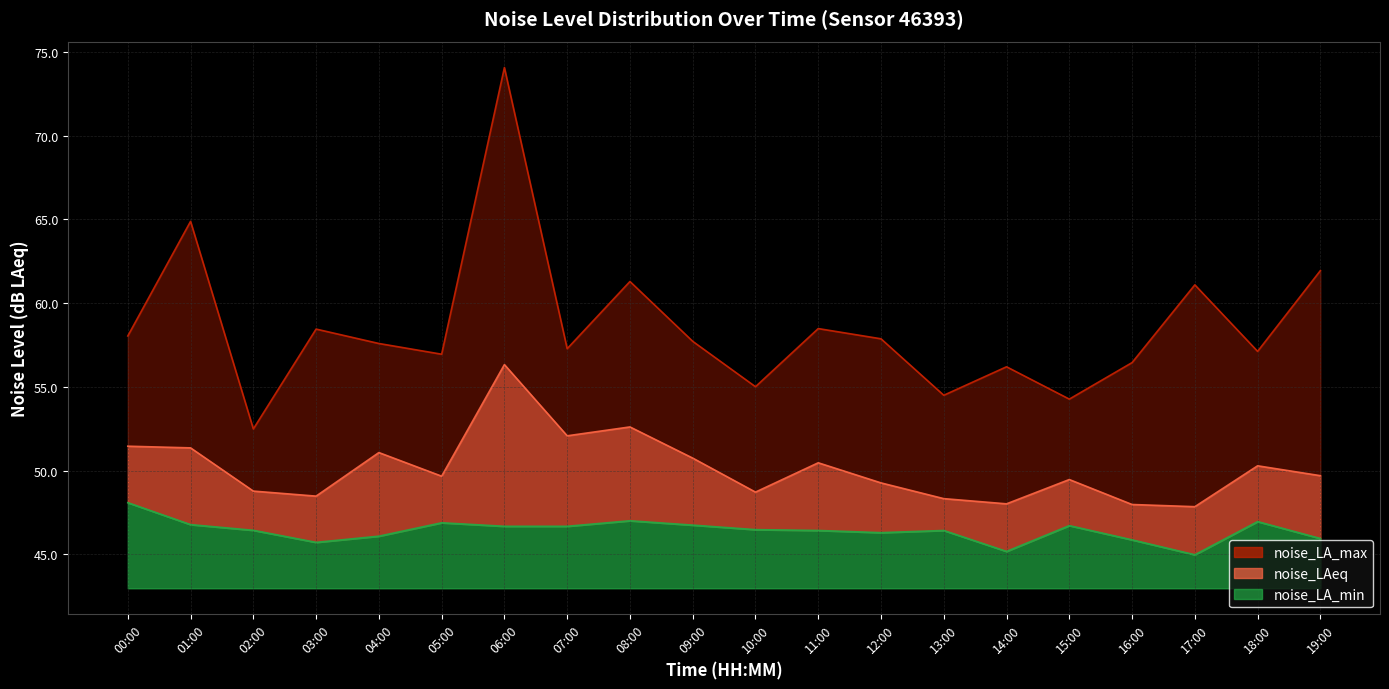

Where is the first local minimum for noise_LAeq?

03:00